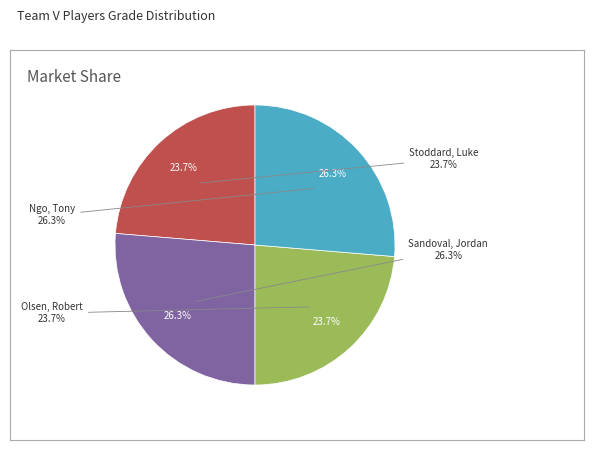

Does Stoddard, Luke account for over 50% of the chart?

No